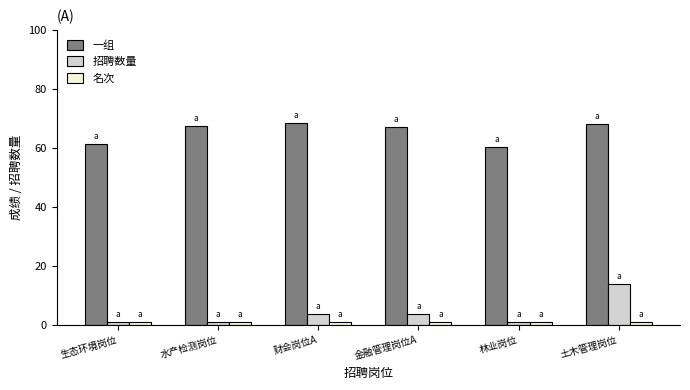

What are all the series names shown in the legend?

一组, 招聘数量, 名次